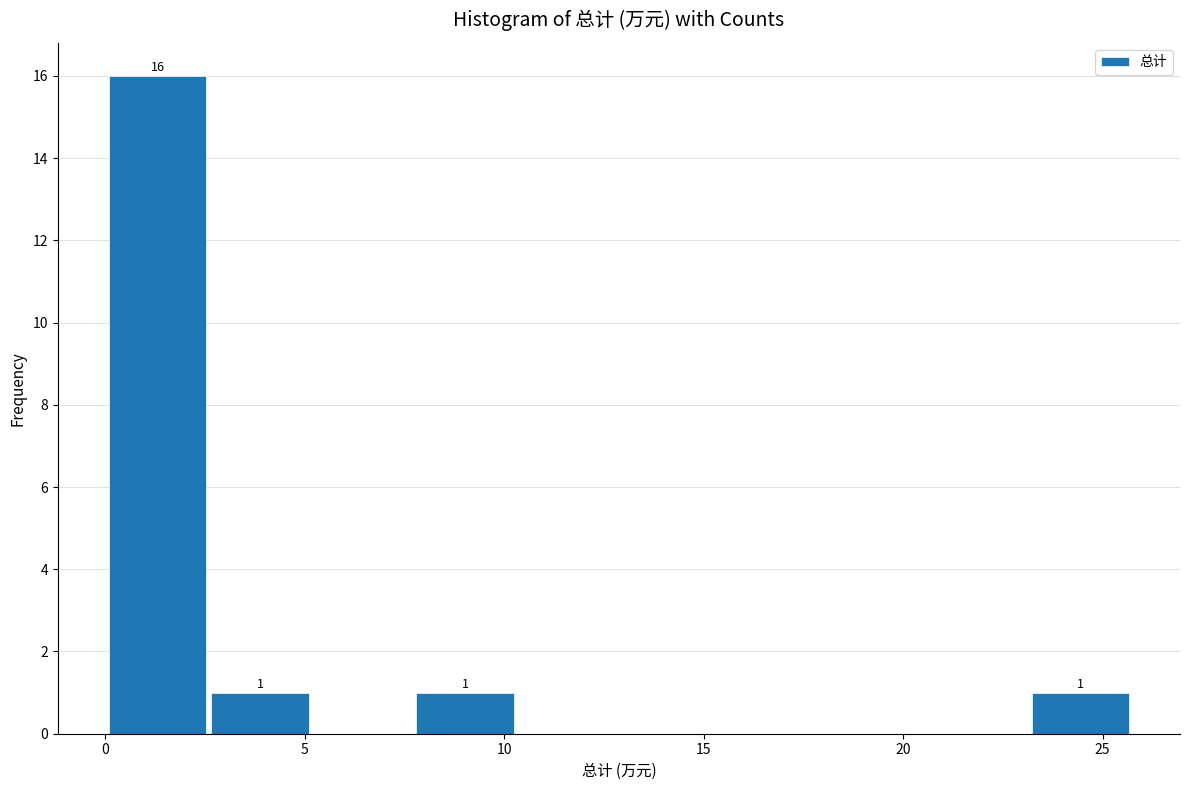

Which range on the x-axis has the tallest bar?

0.0 to 2.5